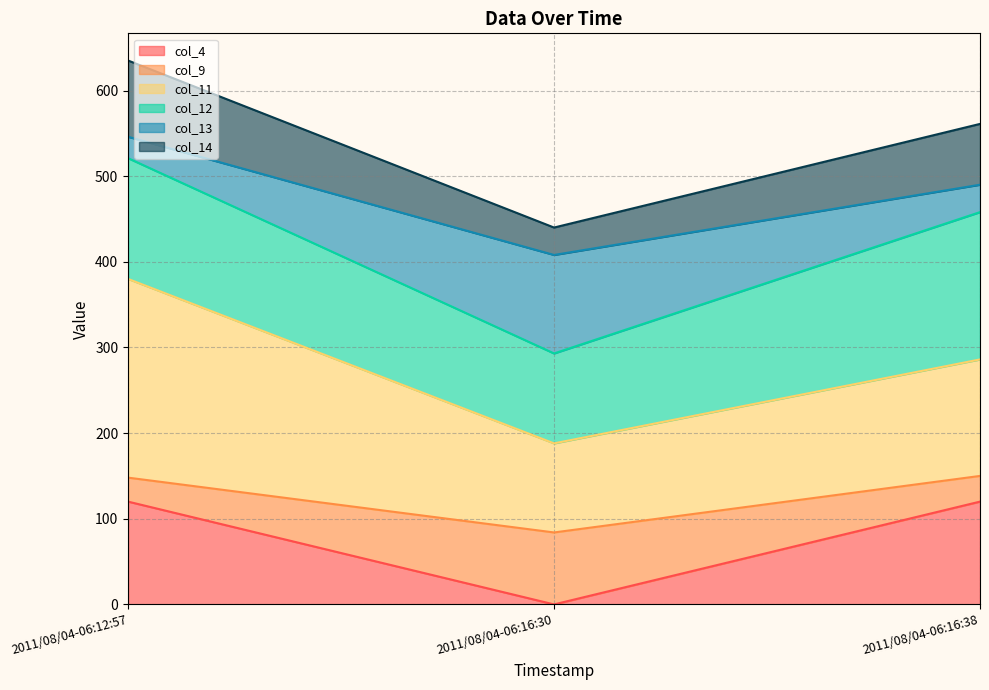

Reading left to right, what are the values for col_4?

2011/08/04-06:12:57=120	2011/08/04-06:16:30=0	2011/08/04-06:16:38=120